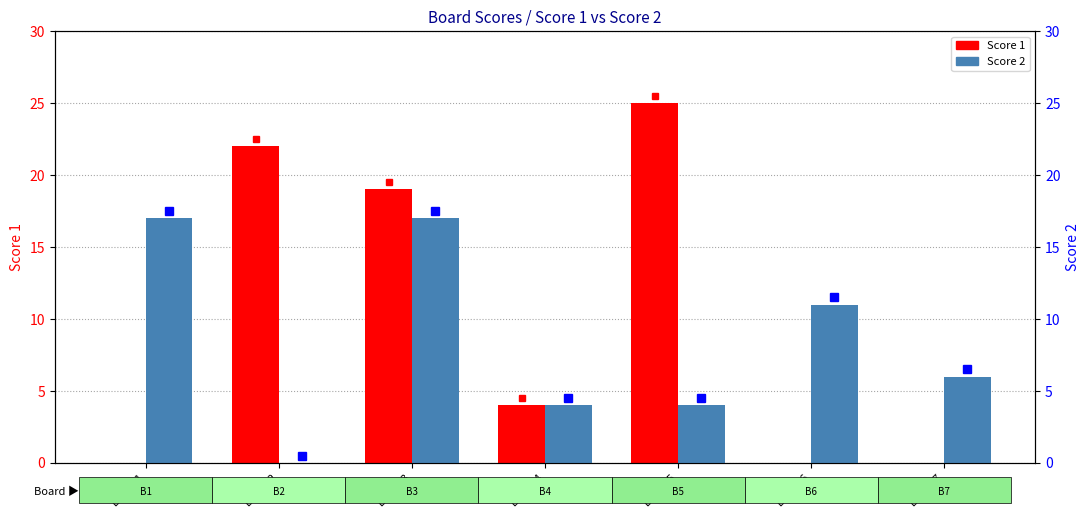

Count the Score 2 values in the range 4 to 17.

6